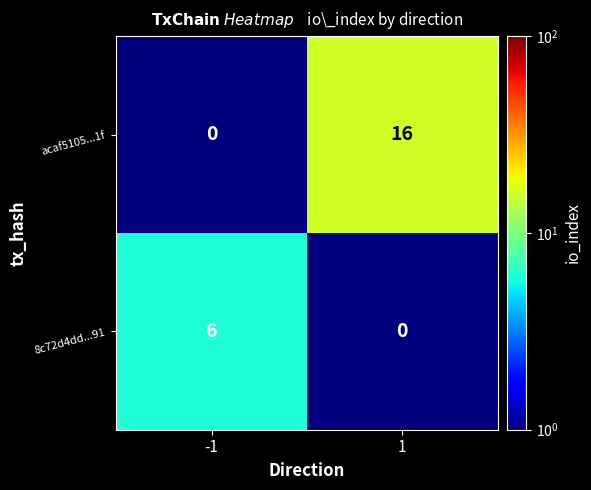

Rank the series at -1 from lowest to highest value.

acaf5105...1f, 8c72d4dd...91